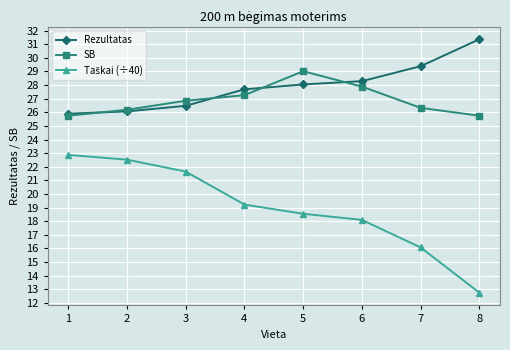

Which series has the largest total across all categories?

Rezultatas